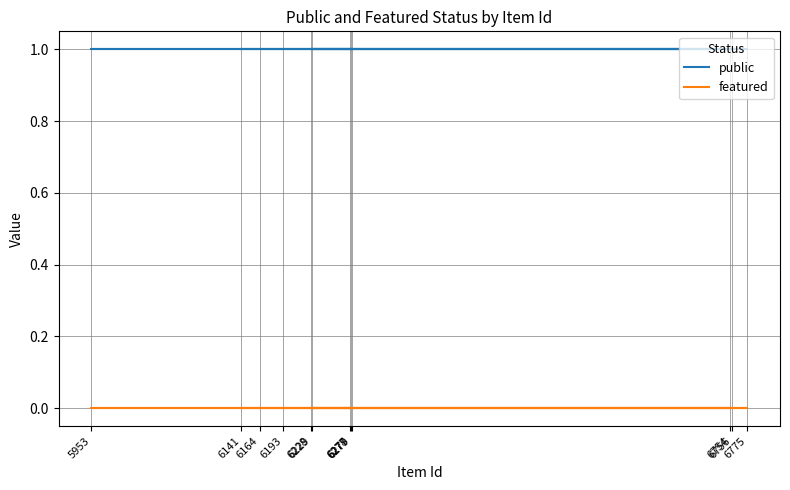

At which category does the chart reach its minimum across all series?

6279